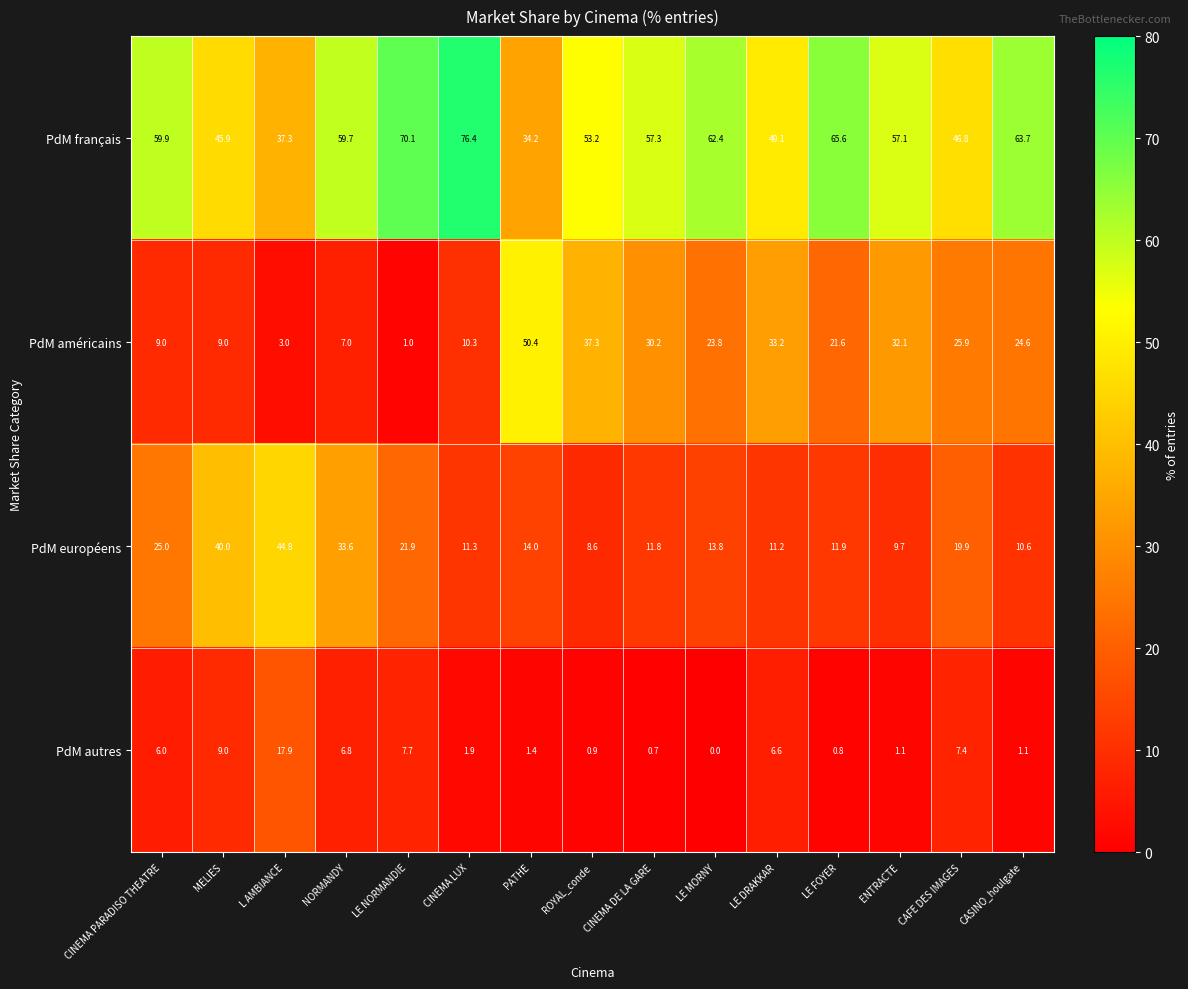

What is the difference between the highest and lowest values at MELIES?

36.9